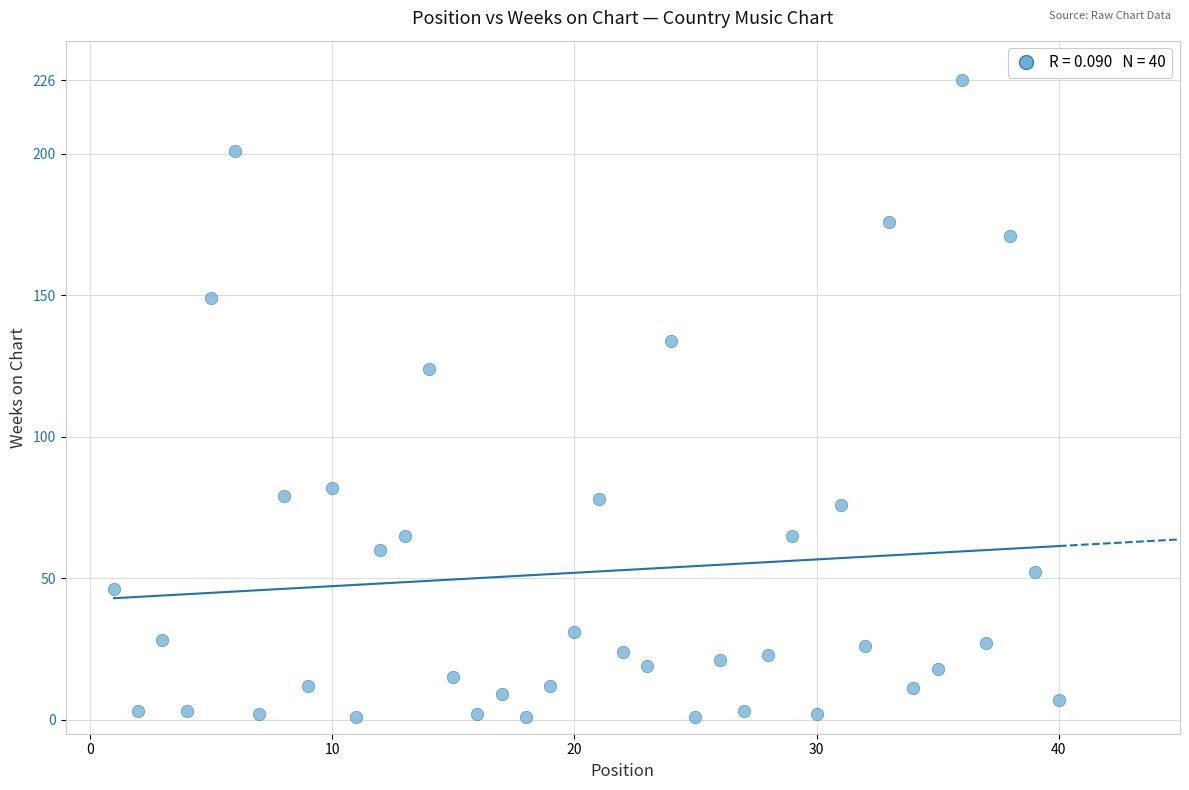

What is the range of X values (max minus min)?

39